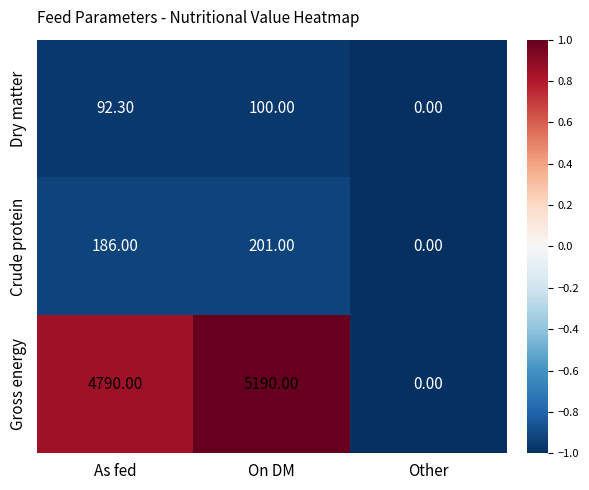

At which category does the chart reach its minimum across all series?

Other